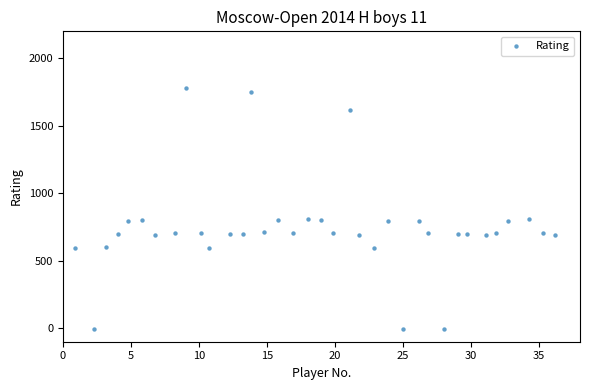

What is the range of Y values (max minus min)?

1785.2